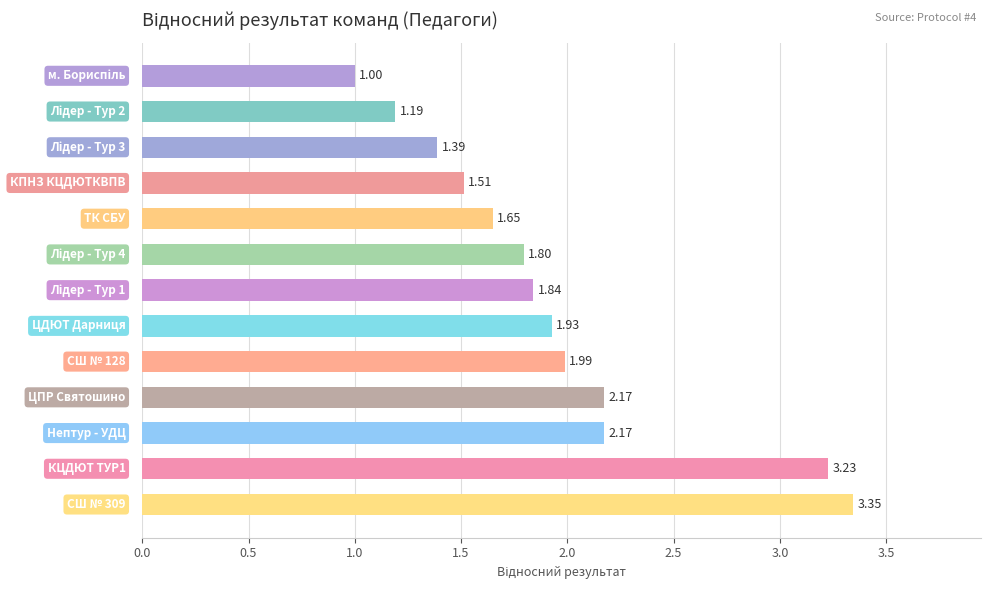

What is the sum of all values?

25.2